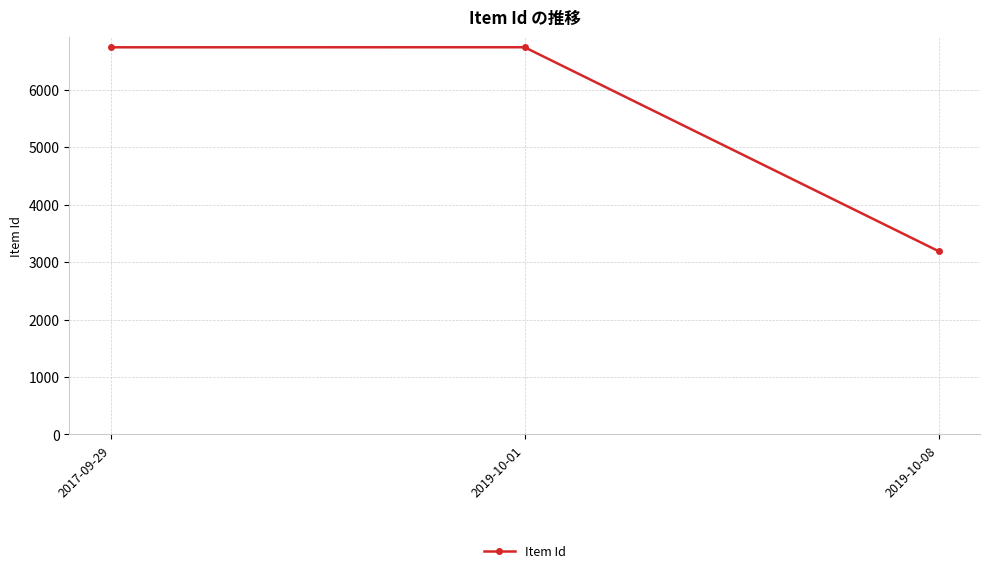

What is the sum of the values at 2019-10-08 and 2019-10-01?

9928